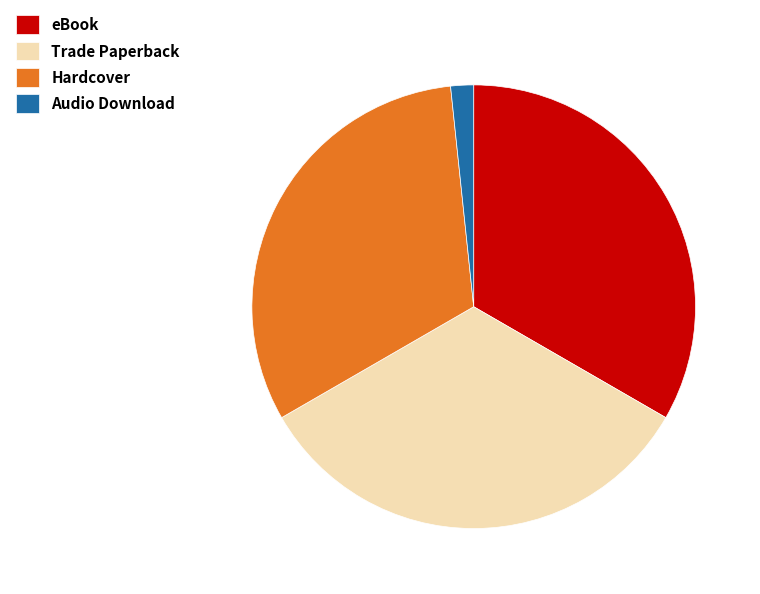

Is there a majority slice in this chart?

No